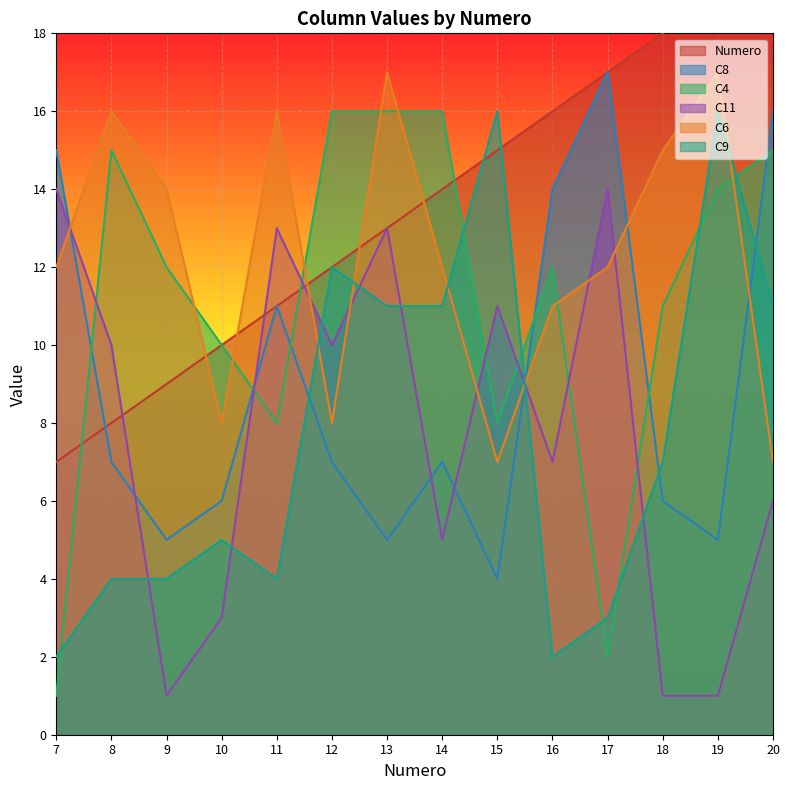

True or false: C6 has a value of 5 at 16.

False